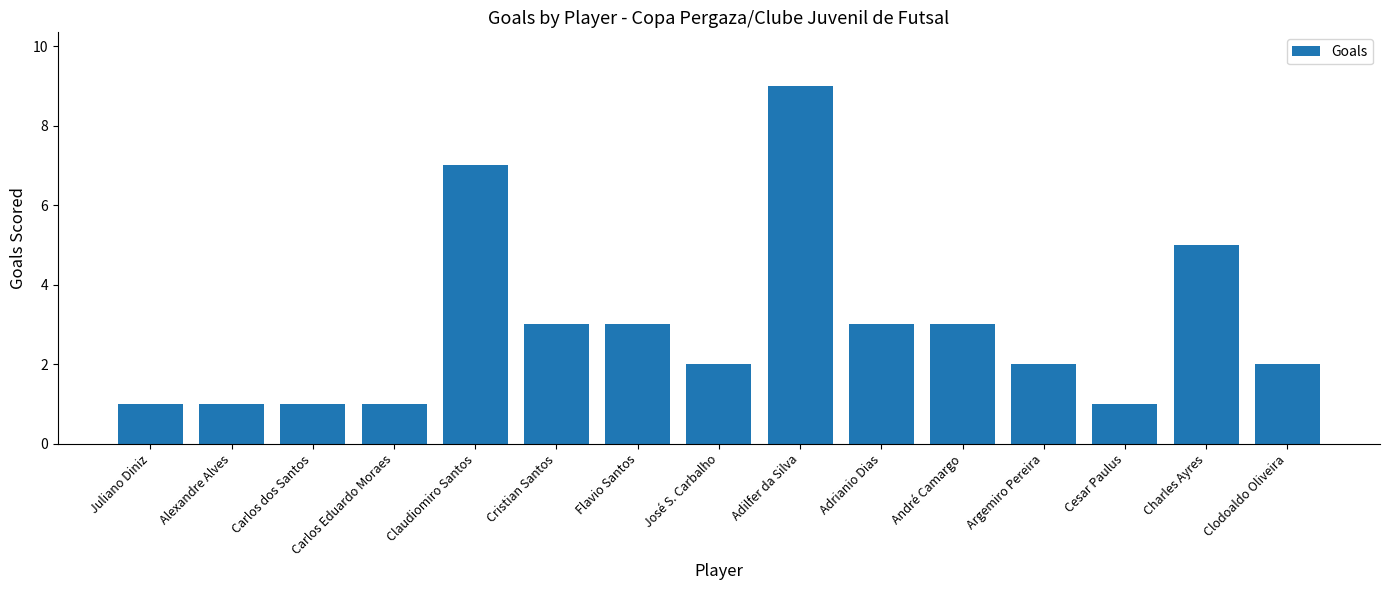

Is it true that the value at José S. Carbalho is 2?

True